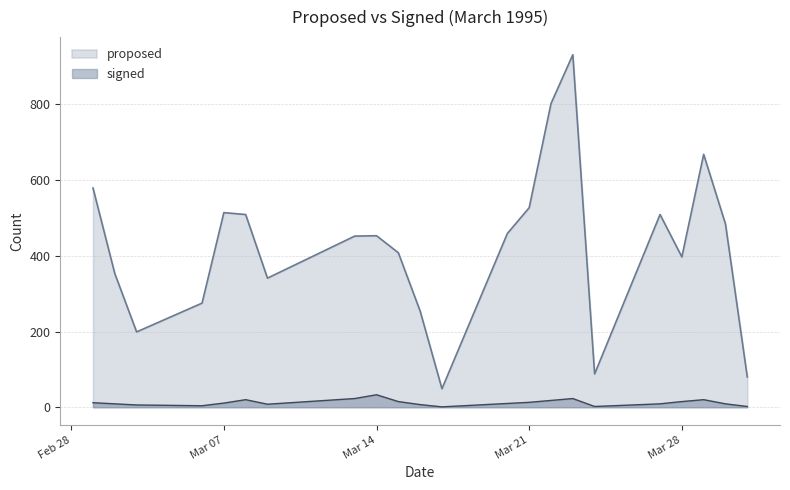

Where is signed nearest to the value 17?

1995-03-22